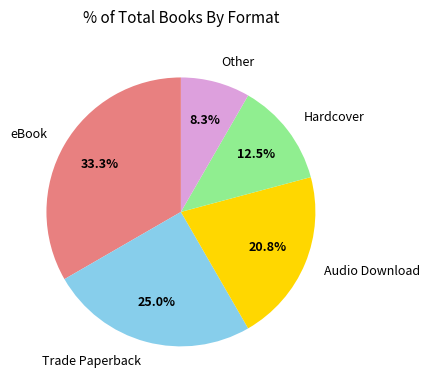

Does Trade Paperback account for over 50% of the chart?

No